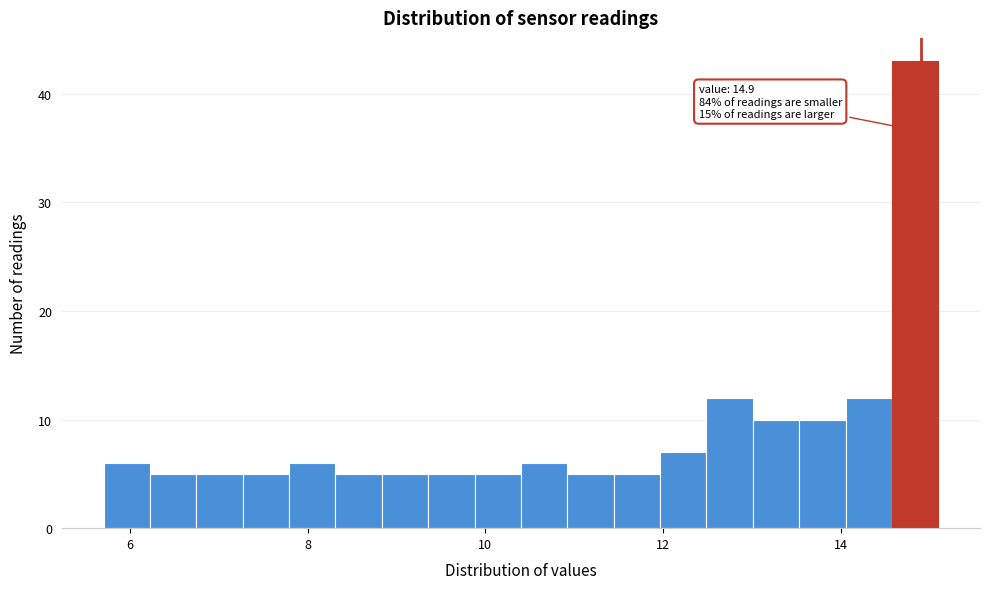

Around what value on the x-axis is the tallest bar? Give the approximate position of its centre, as read against the axis.

14.8